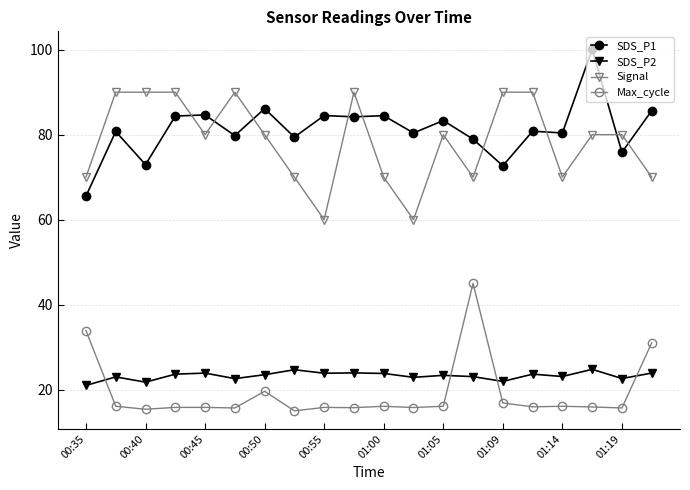

What is the sum of all SDS_P1 values?

1624.9